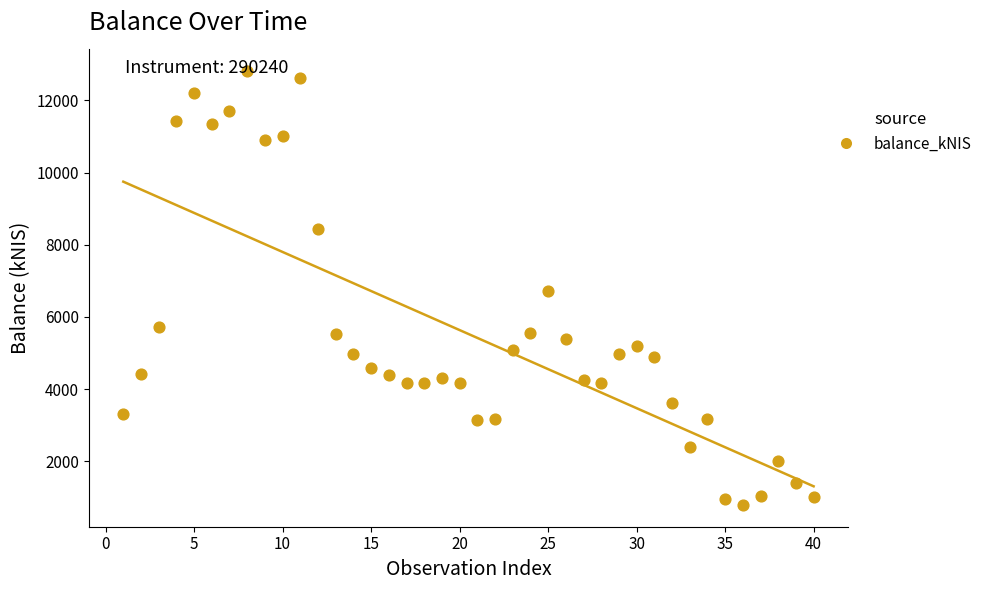

What is the range of X values (max minus min)?

39.0